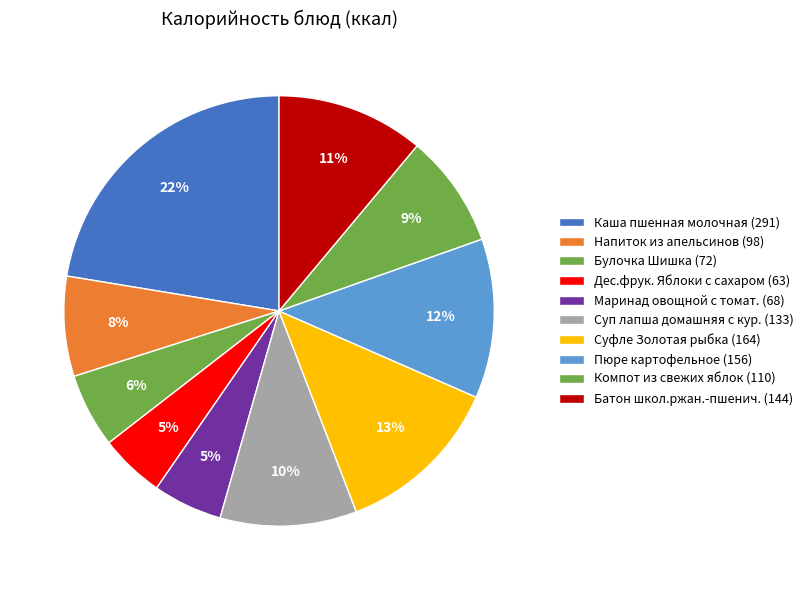

Is there any slice that represents more than half of the pie?

No